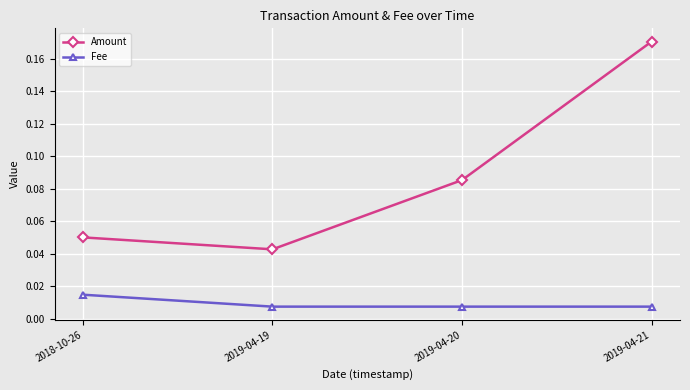

Is this an area chart (filled region under the line)?

No